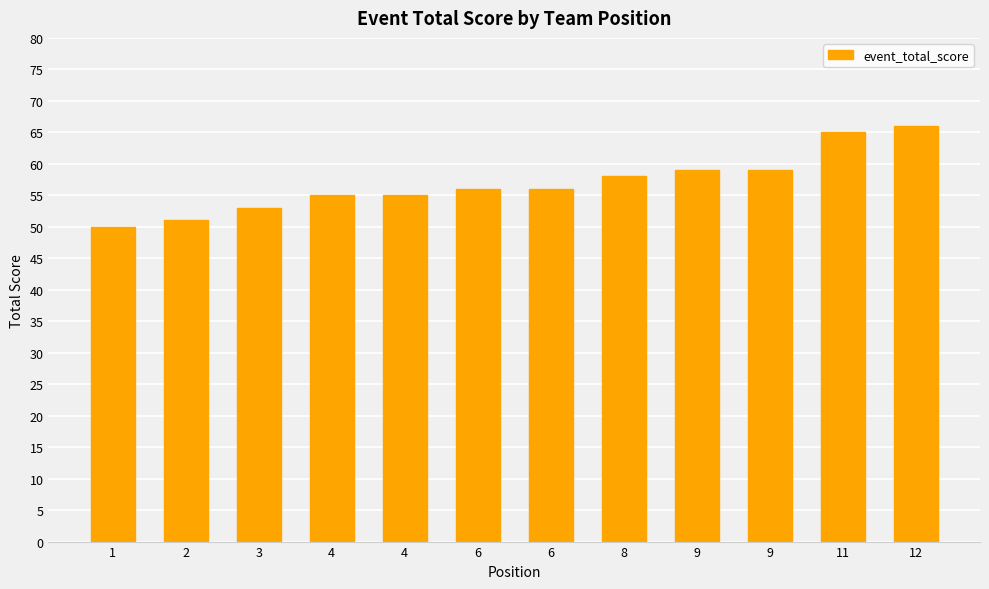

At which category does the chart reach its minimum across all series?

1